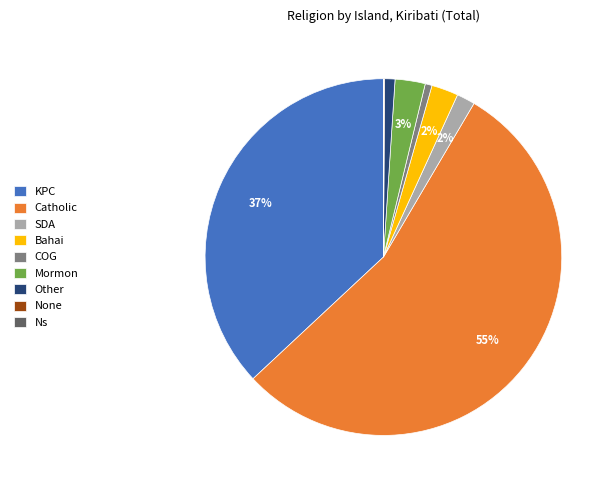

Is there a majority slice in this chart?

Yes